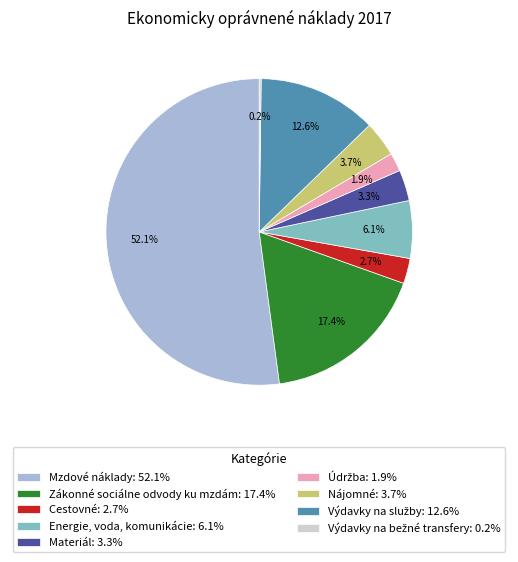

Does Mzdové náklady: 52.1% account for over 50% of the chart?

Yes